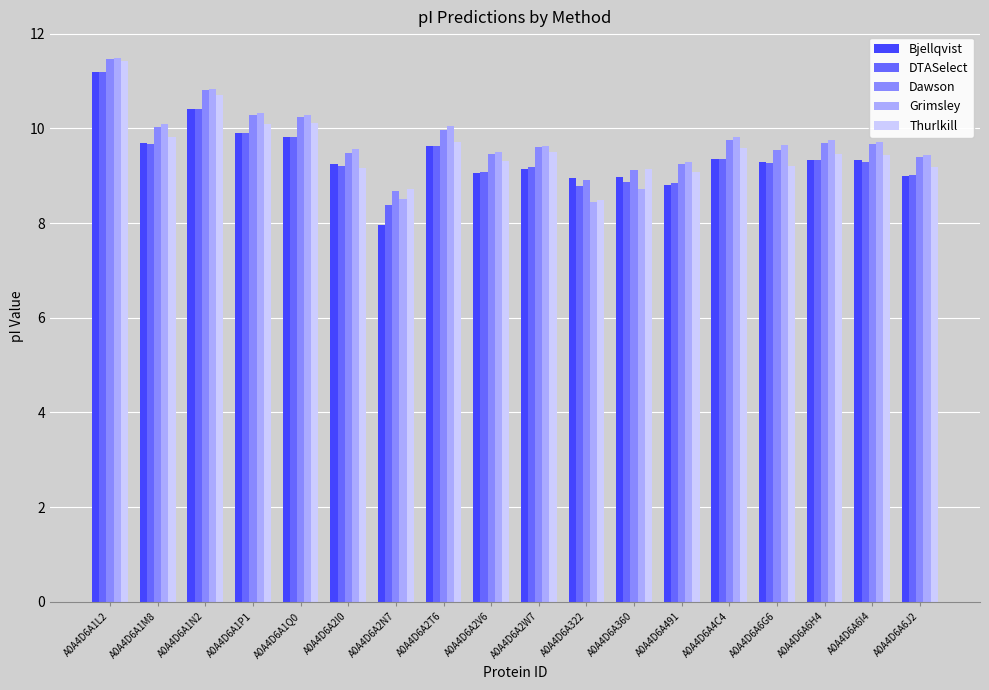

Which series has the largest range (max minus min)?

Bjellqvist